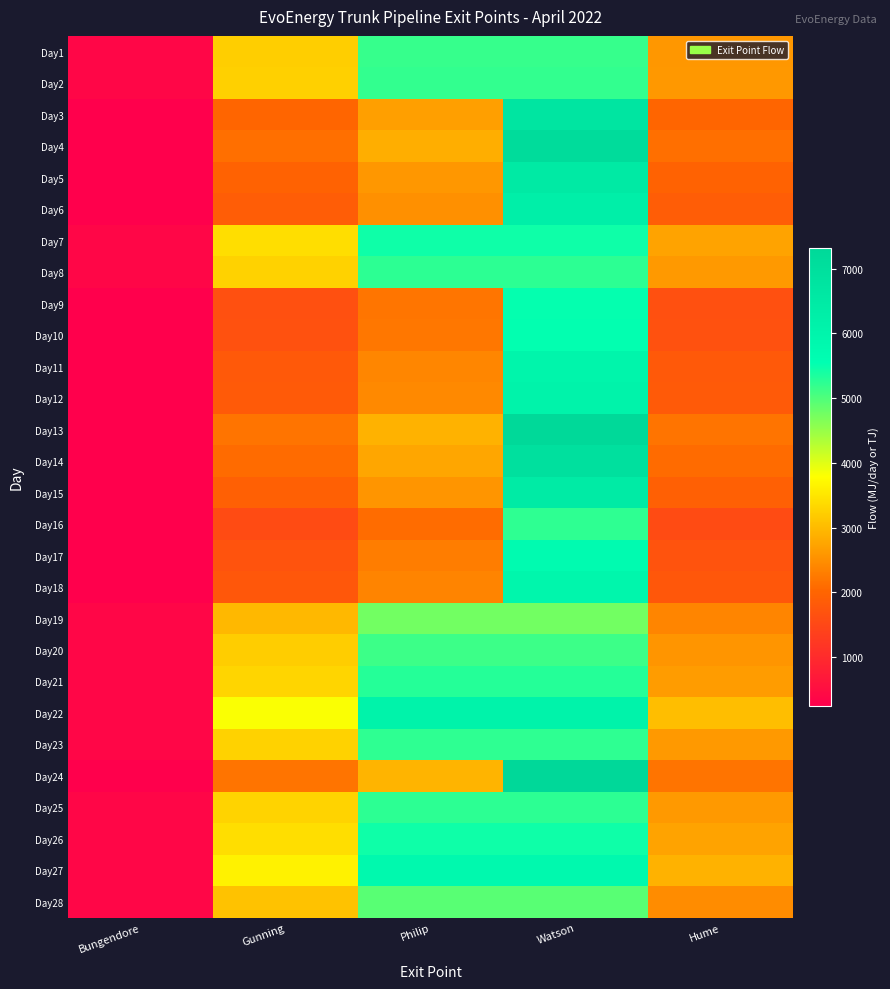

At which category is the sum across all series the highest?

Watson